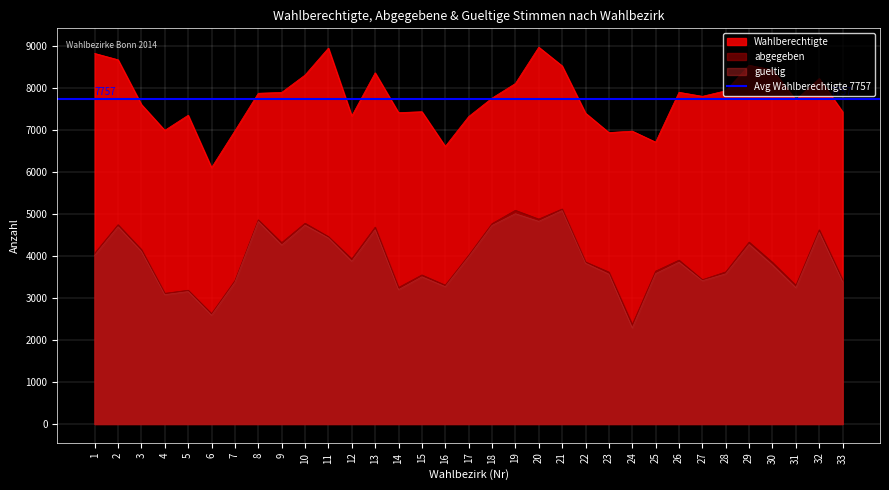

Reading left to right, what are all the values shown in this chart?

Wahlberechtigte: 1=8832	2=8681	3=7614	4=6999	5=7359	6=6110	7=6988	8=7883	9=7902	10=8317	11=8959	12=7342	13=8370	14=7421	15=7443	16=6617	17=7327	18=7767	19=8115	20=8981	21=8535	22=7409	23=6946	24=6980	25=6718	26=7906	27=7810	28=7942	29=8550	30=8438	31=7721	32=8234	33=7441
abgegeben: 1=4070	2=4750	3=4158	4=3114	5=3188	6=2630	7=3416	8=4866	9=4322	10=4785	11=4466	12=3935	13=4691	14=3253	15=3552	16=3309	17=4019	18=4775	19=5093	20=4884	21=5124	22=3863	23=3621	24=2368	25=3643	26=3905	27=3439	28=3625	29=4335	30=3851	31=3305	32=4627	33=3437
gueltige: 1=4020	2=4700	3=4112	4=3082	5=3156	6=2591	7=3375	8=4827	9=4265	10=4738	11=4433	12=3877	13=4630	14=3201	15=3507	16=3273	17=3981	18=4732	19=5011	20=4830	21=5086	22=3831	23=3571	24=2289	25=3584	26=3855	27=3414	28=3578	29=4279	30=3787	31=3248	32=4568	33=3387